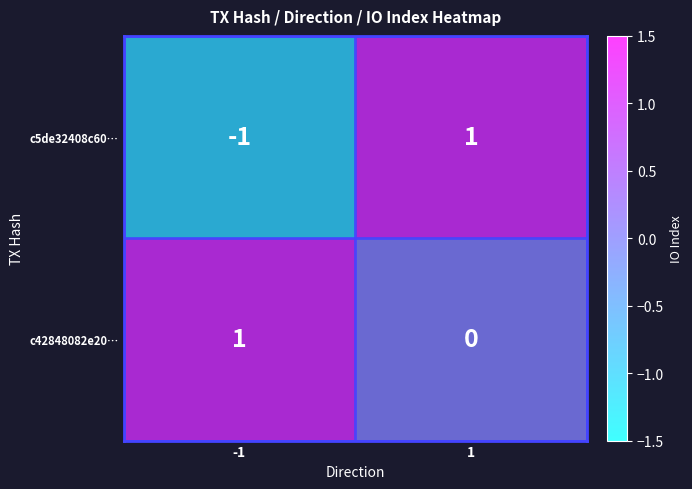

Which series has the largest total across all categories?

c42848082e20…